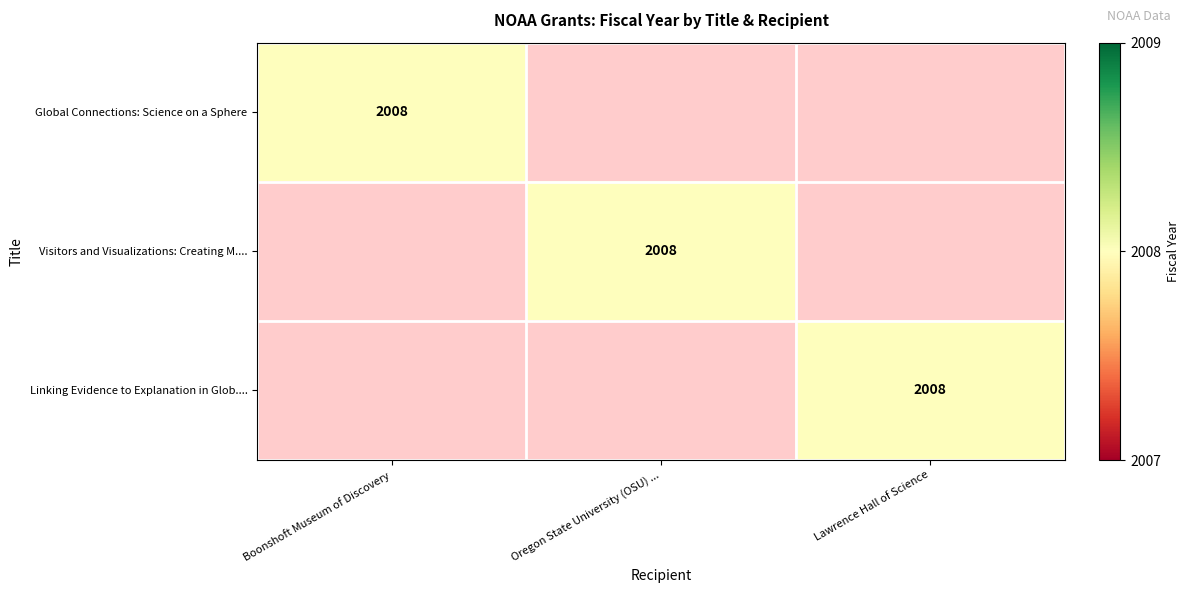

Between Lawrence Hall of Science and Oregon State University (OSU) ..., which is larger?

Lawrence Hall of Science